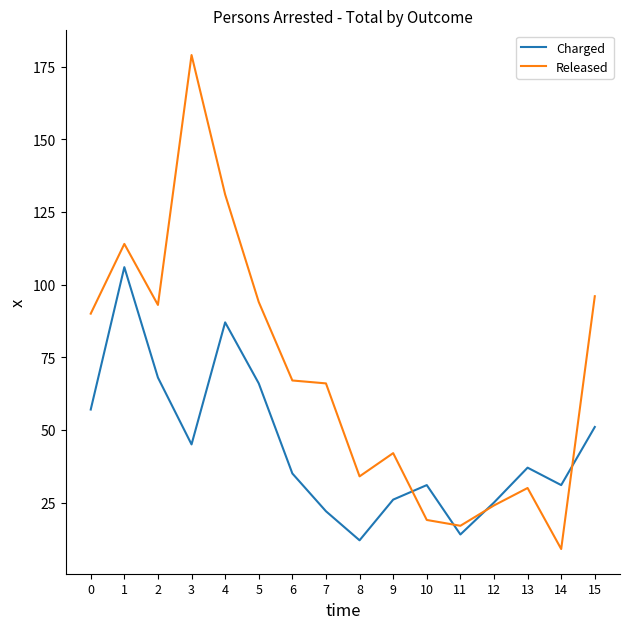

What is the approximate value of Charged at 1, to the nearest 5?

105